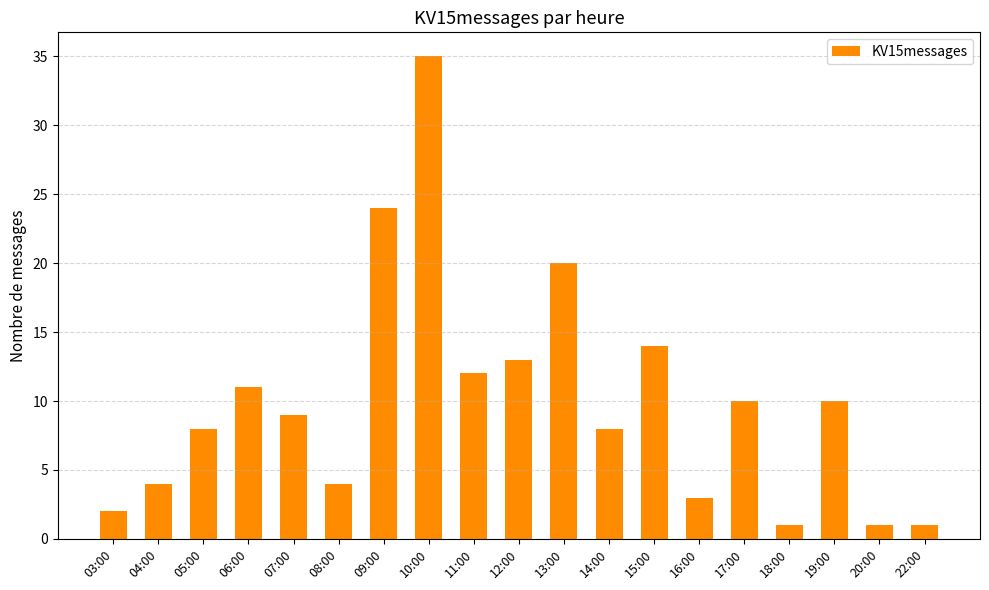

What is the value of the 7th bar from the left?

24